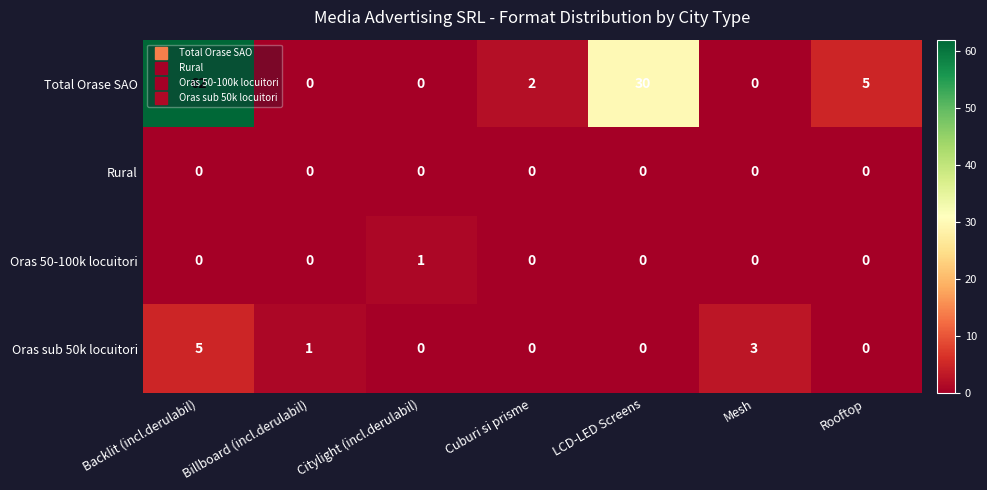

Rank the series by their maximum value, from highest to lowest.

Total Orase SAO, Oras sub 50k locuitori, Oras 50-100k locuitori, Rural